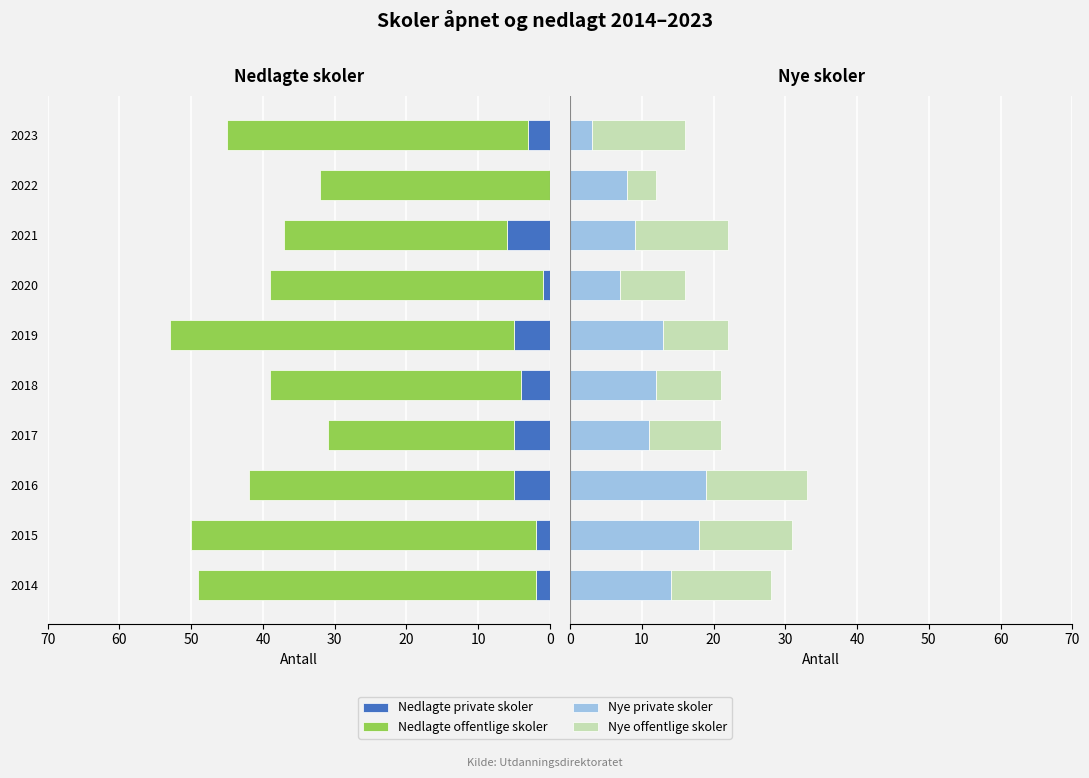

What is the difference between the maximum and minimum values in the Nye private skoler series?

16